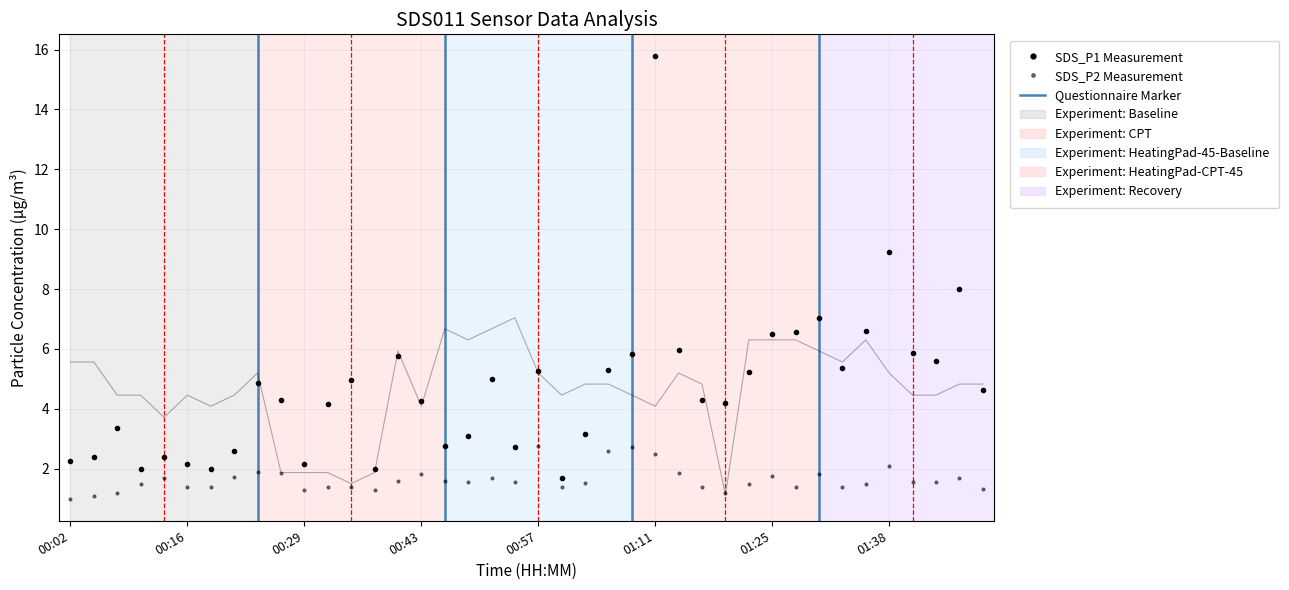

What is the maximum value shown in the chart?

15.8